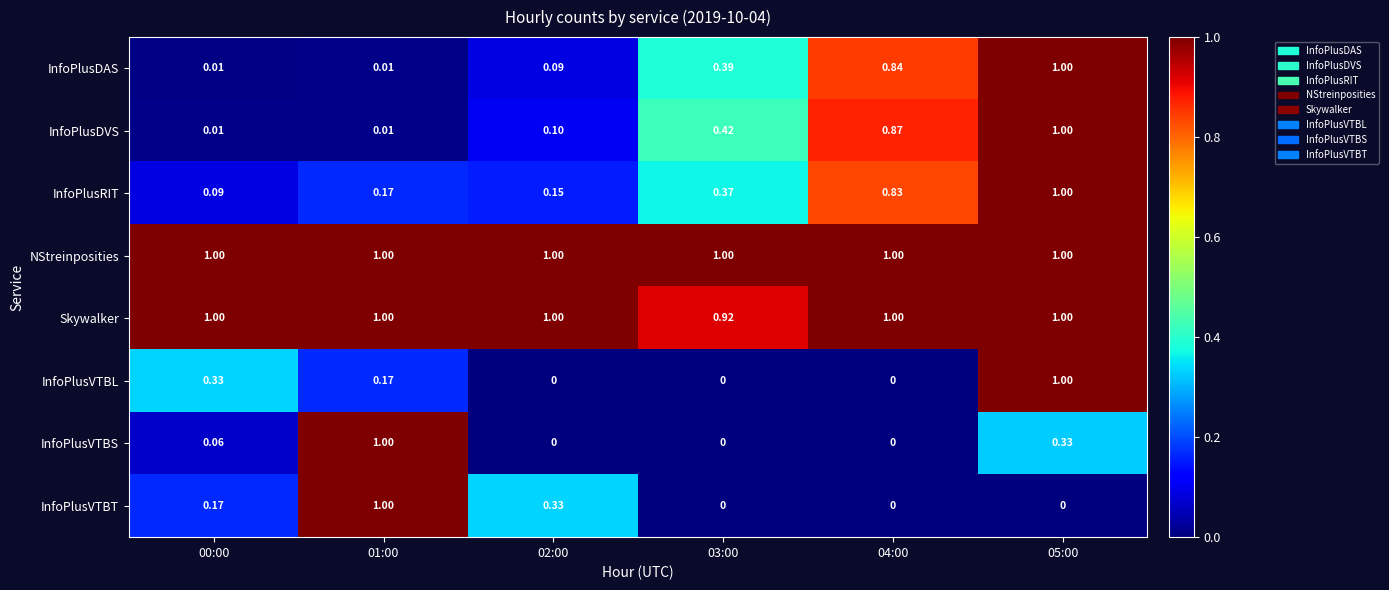

What is the spread (max minus min) of values at 04:00?

1.0